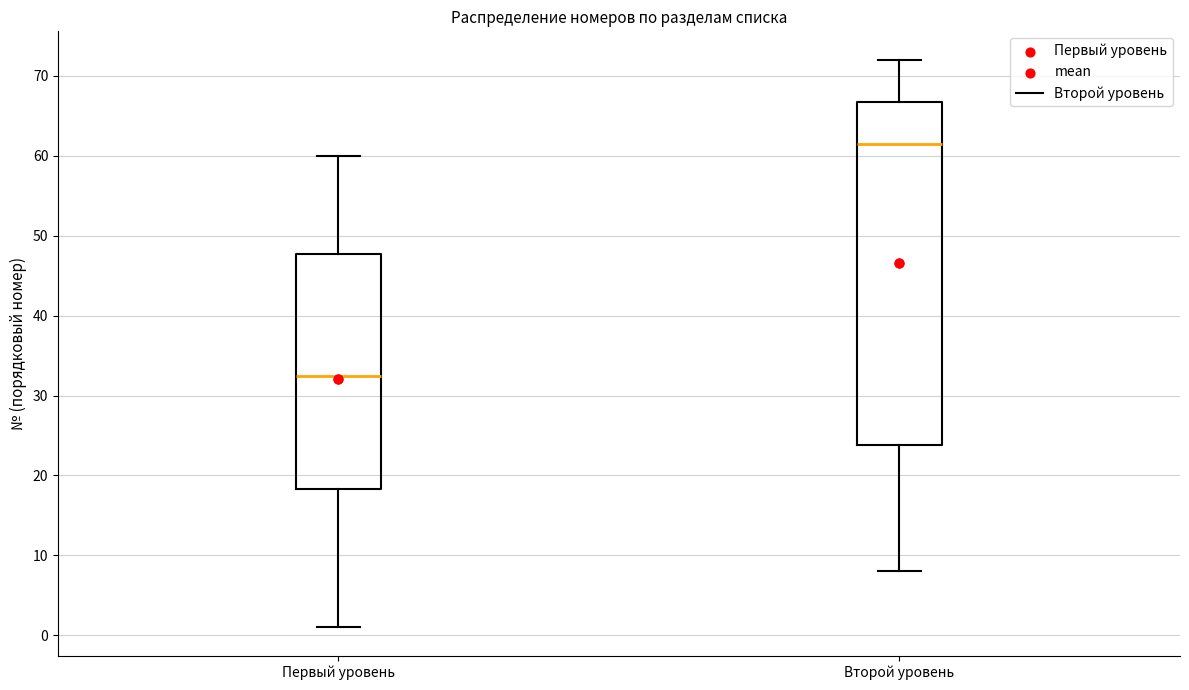

Reading left to right, read every box against the y-axis: the position of its median line, the range the box covers, and the ends of its whiskers. The values are not printed on the chart, so give them approximately, as read against the axis.

Первый уровень: median 33, box 18 to 48, whiskers 1 to 60
Второй уровень: median 62, box 24 to 67, whiskers 8 to 72